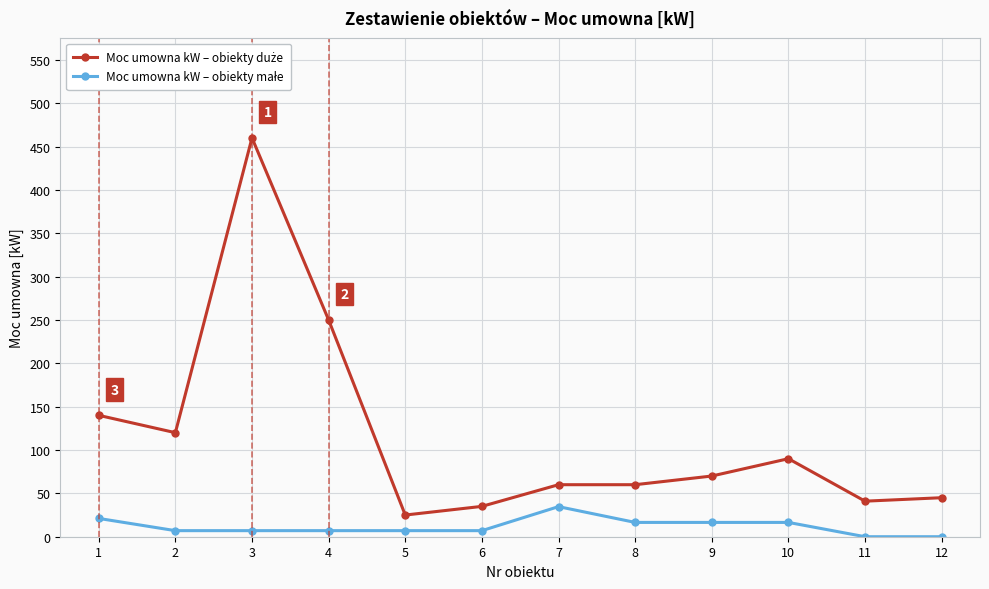

What is the maximum value shown in the chart?

460.0